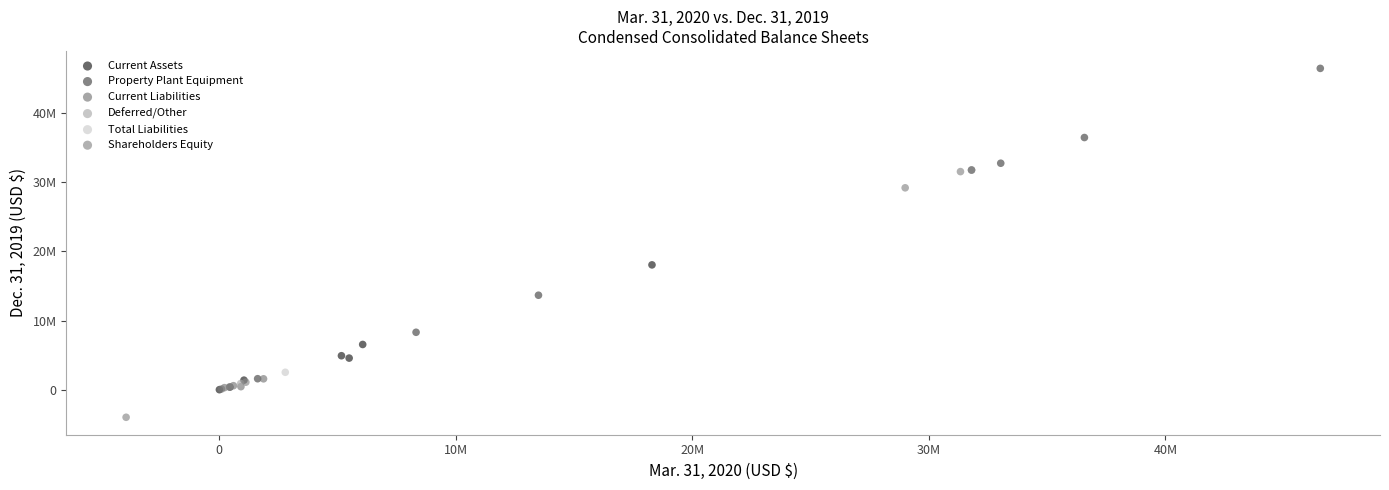

Which series contains the highest Y value?

Property Plant Equipment